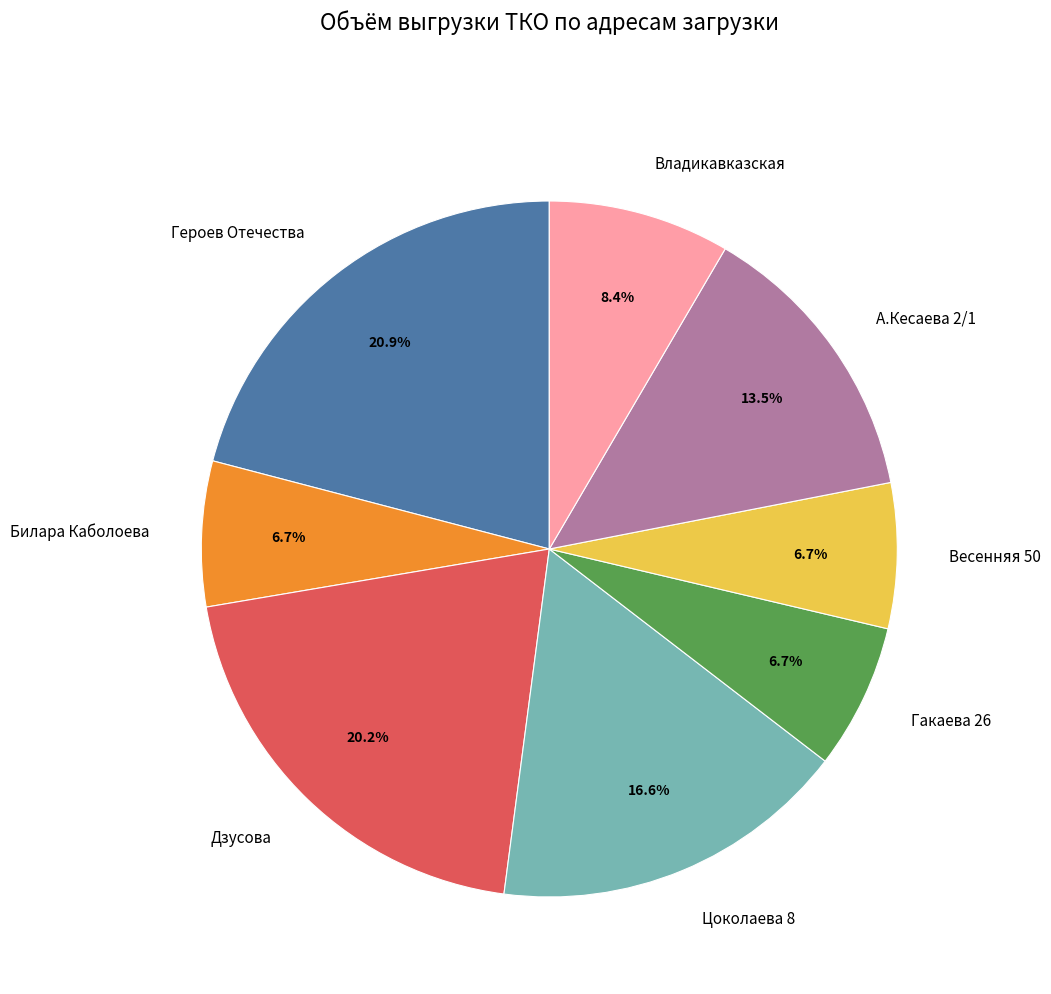

How much of the chart is everything except Весенняя 50?

93.3%